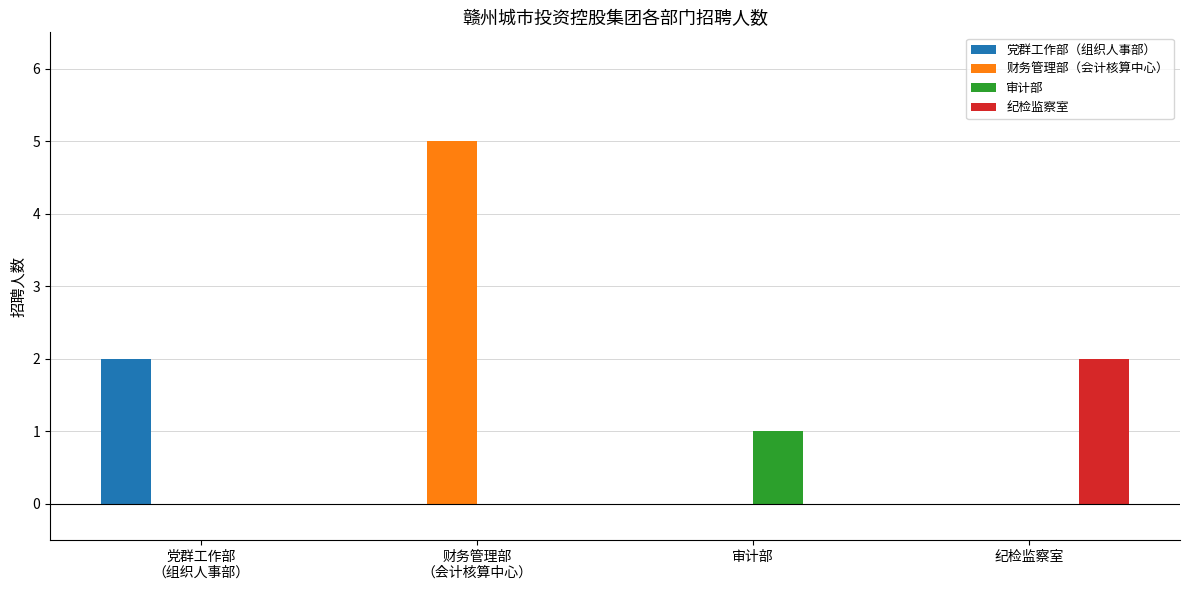

How many categories are shown in the chart?

4